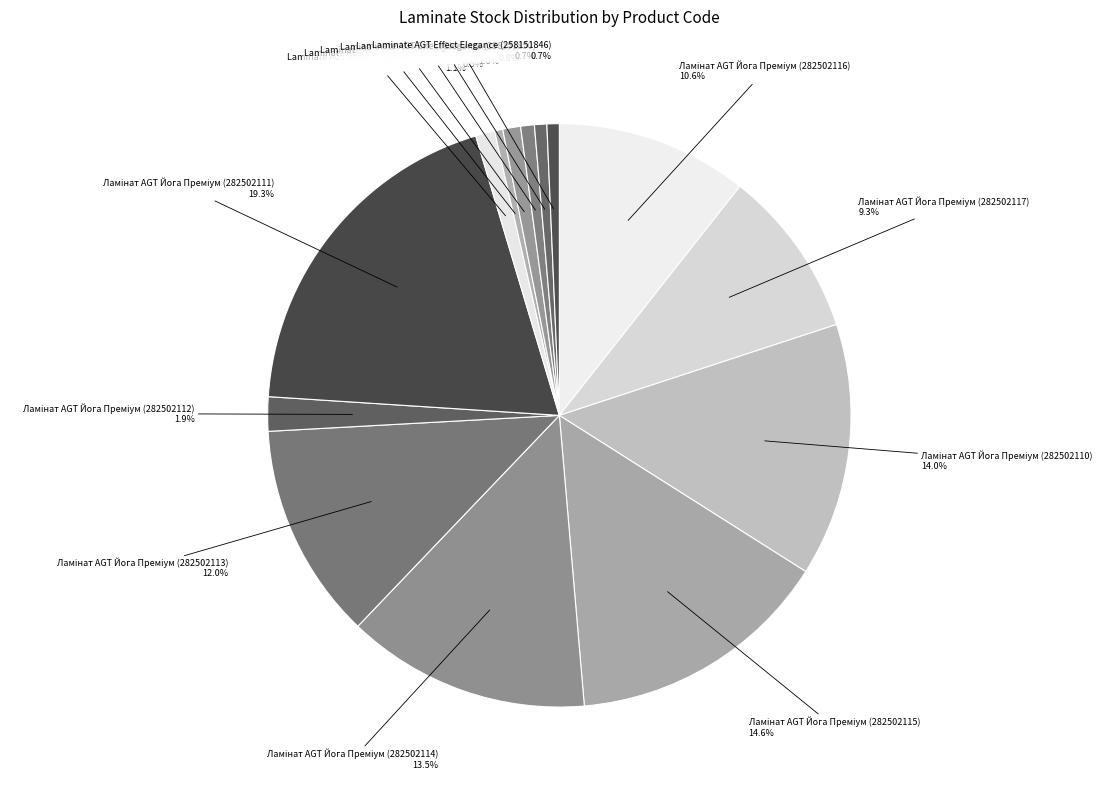

Is the sum of Laminate AGT Effect Elegance (258151992) and Laminate AGT Effect Elegance (258151993) greater than half?

No